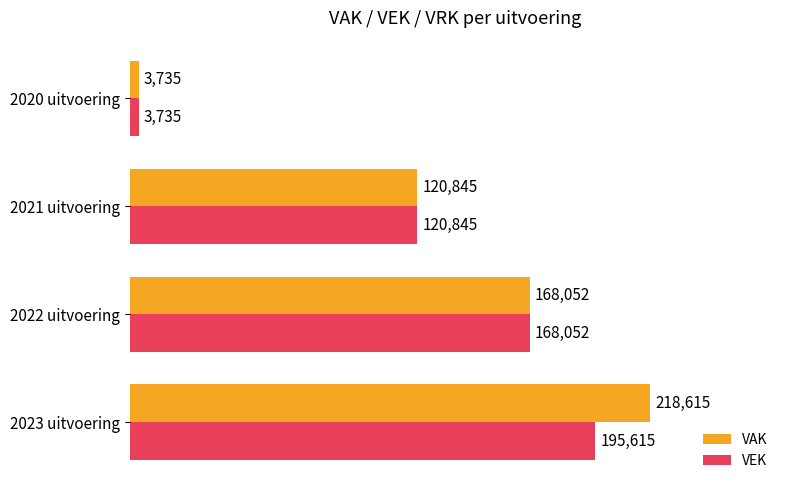

The value of VEK at 2023 uitvoering is 342337. True or false?

False